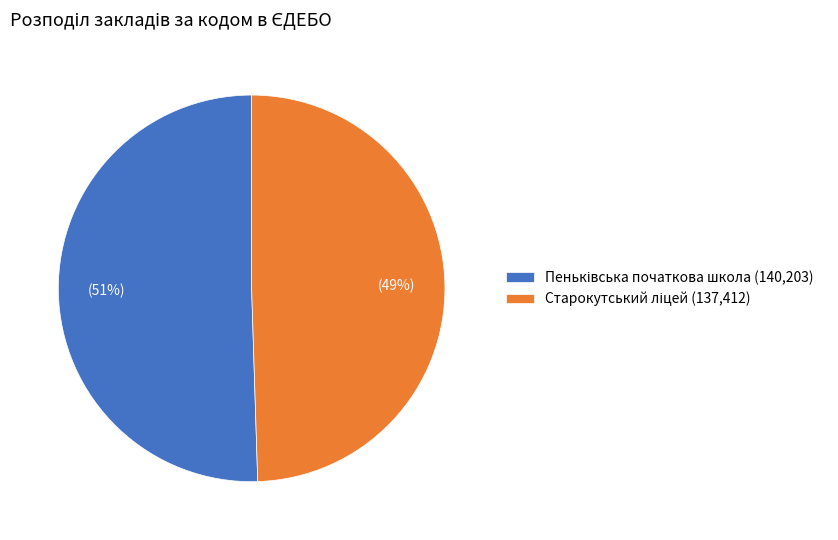

Does any single category account for the majority?

Yes